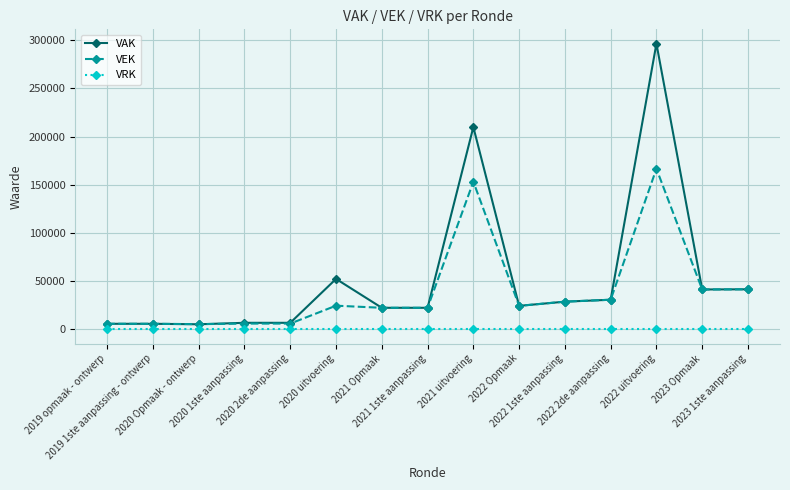

Which series has the largest range (max minus min)?

VAK